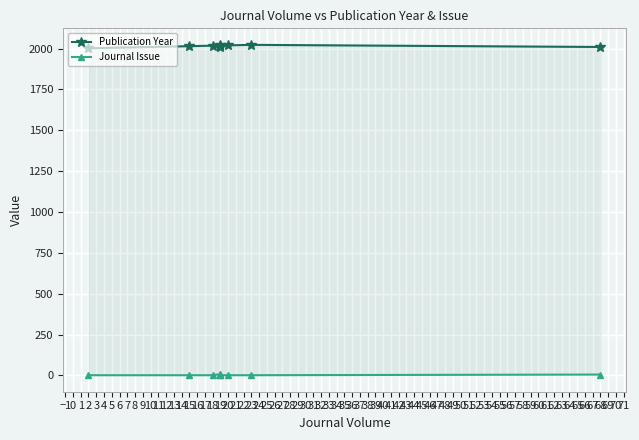

What value does the Journal Issue series have at 19?

1